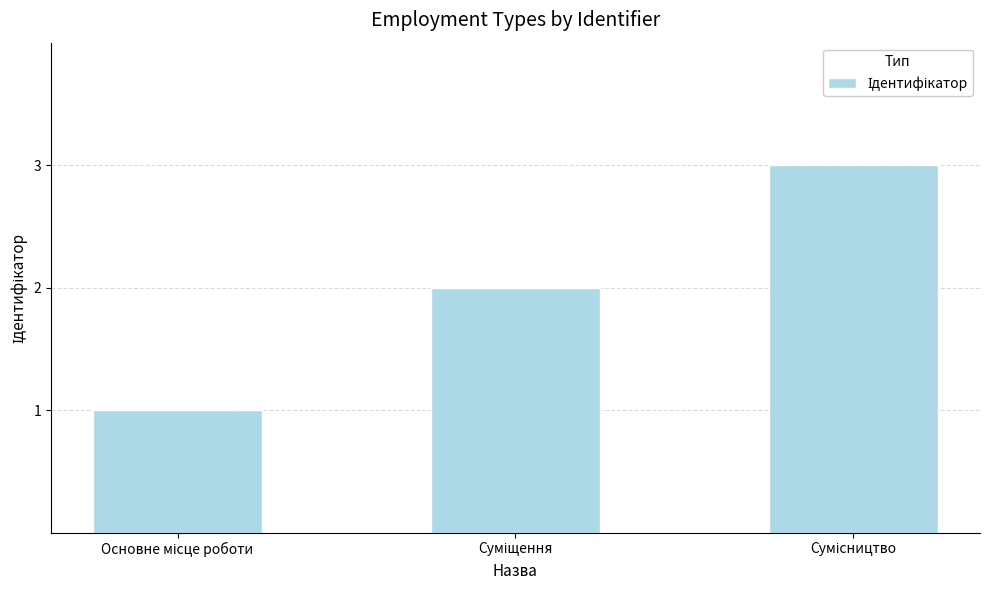

Are the bars grouped side by side (vs. stacked)?

No